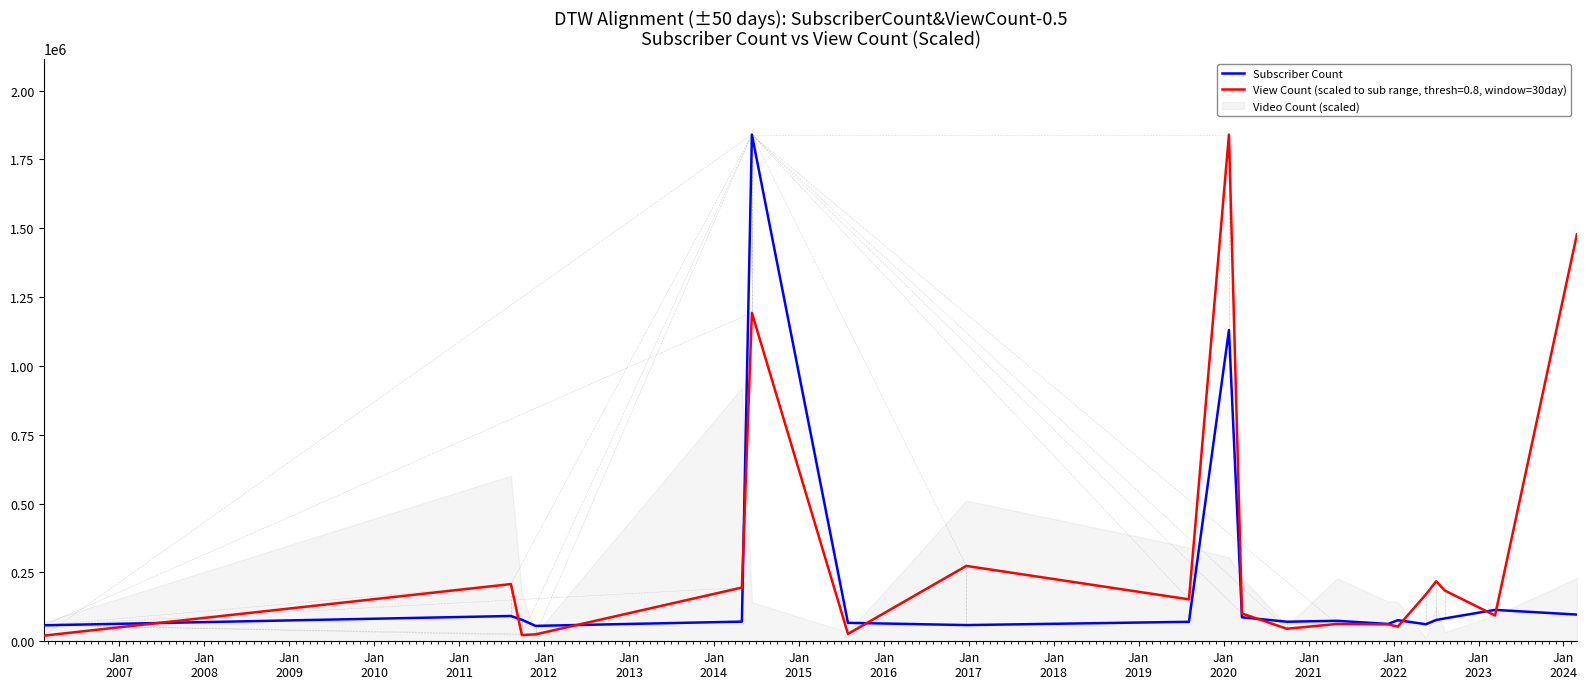

Is it true that the value at Jan
2020 is 130621?

False